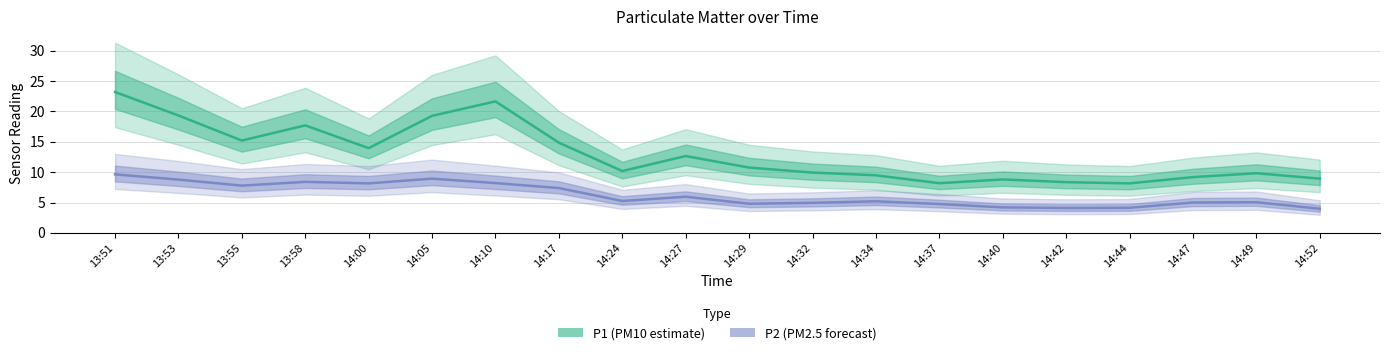

What is the sum of the P1 values at 14:29 and 14:00?

24.7